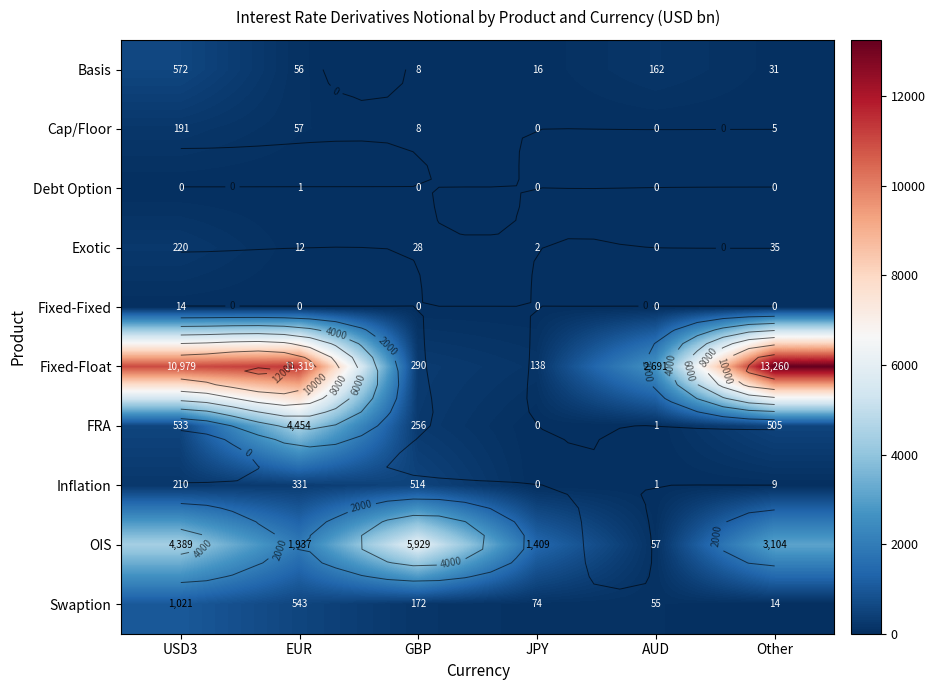

Which series has the widest spread of values?

Fixed-Float